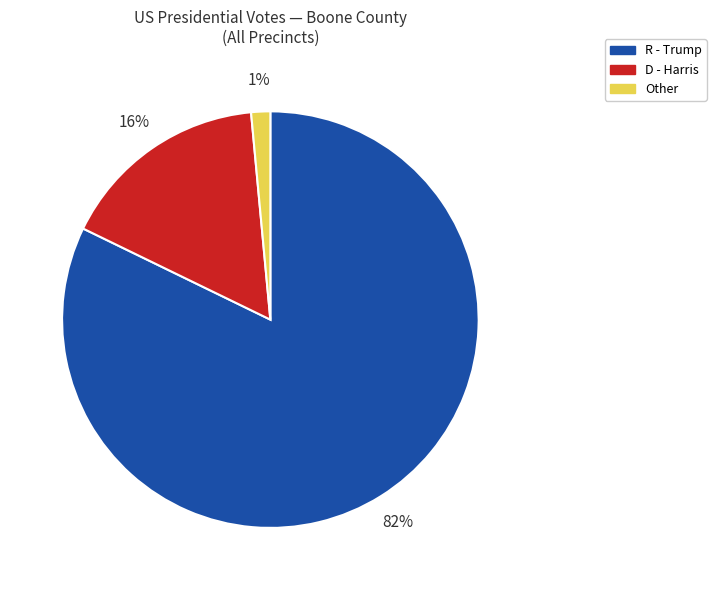

Which slice is the smallest?

Other